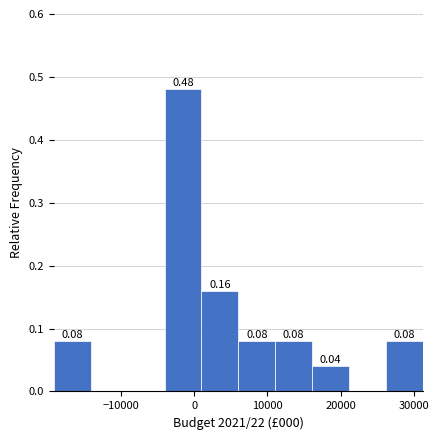

Over which range of the x-axis is the bar tallest?

-4000 to 1000